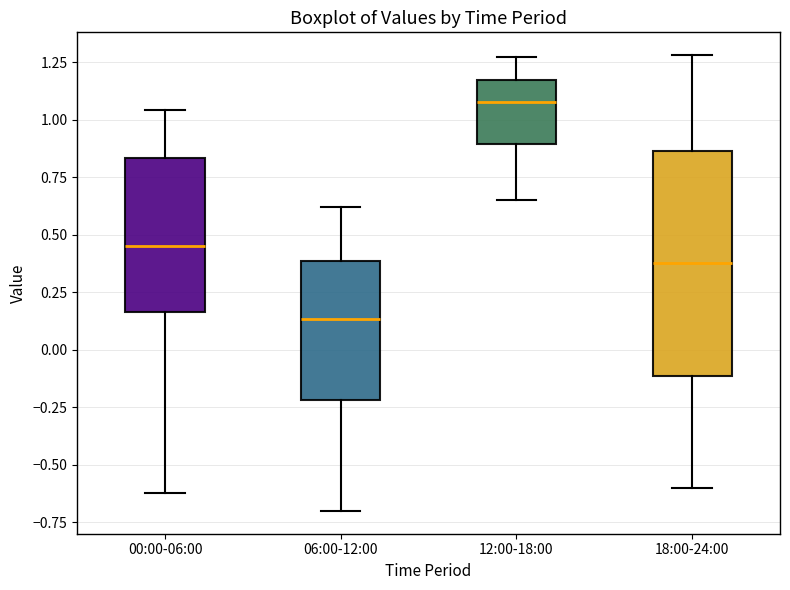

Reading left to right, read every box against the y-axis: the position of its median line, the range the box covers, and the ends of its whiskers. The values are not printed on the chart, so give them approximately, as read against the axis.

00:00-06:00: median 0.45, box 0.15 to 0.85, whiskers -0.60 to 1.05
06:00-12:00: median 0.15, box -0.20 to 0.40, whiskers -0.70 to 0.60
12:00-18:00: median 1.10, box 0.90 to 1.15, whiskers 0.65 to 1.25
18:00-24:00: median 0.40, box -0.10 to 0.85, whiskers -0.60 to 1.30